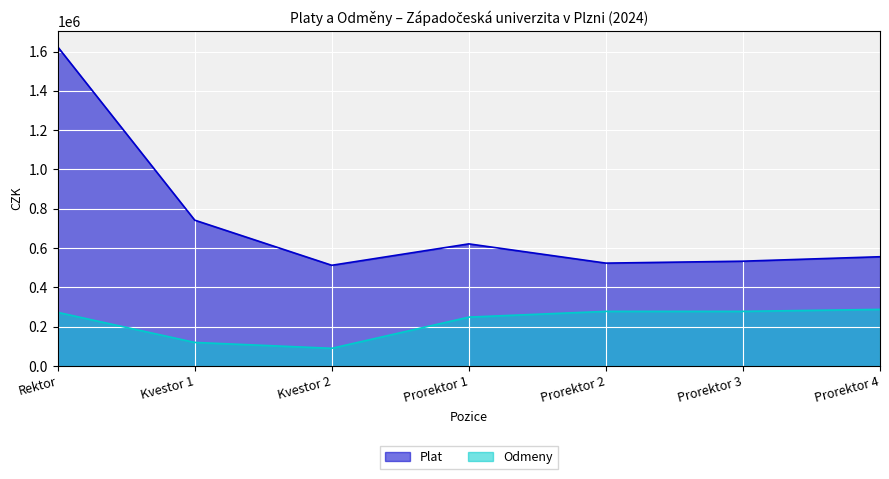

What is the difference between the maximum and second lowest values in the Plat series?

1100570